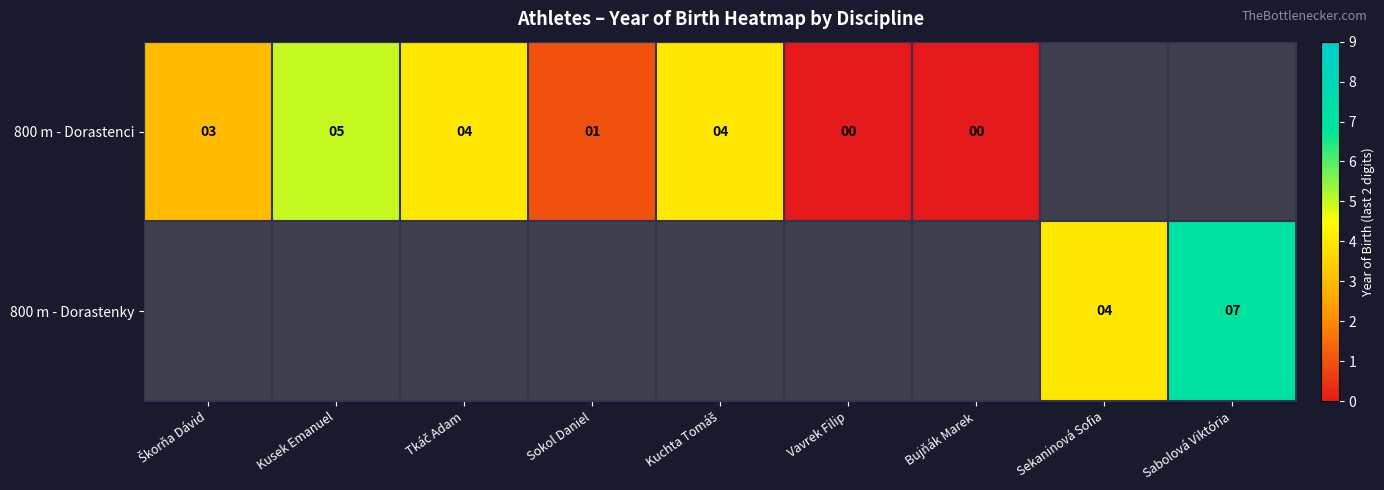

At how many categories does at least one series exceed 4?

2